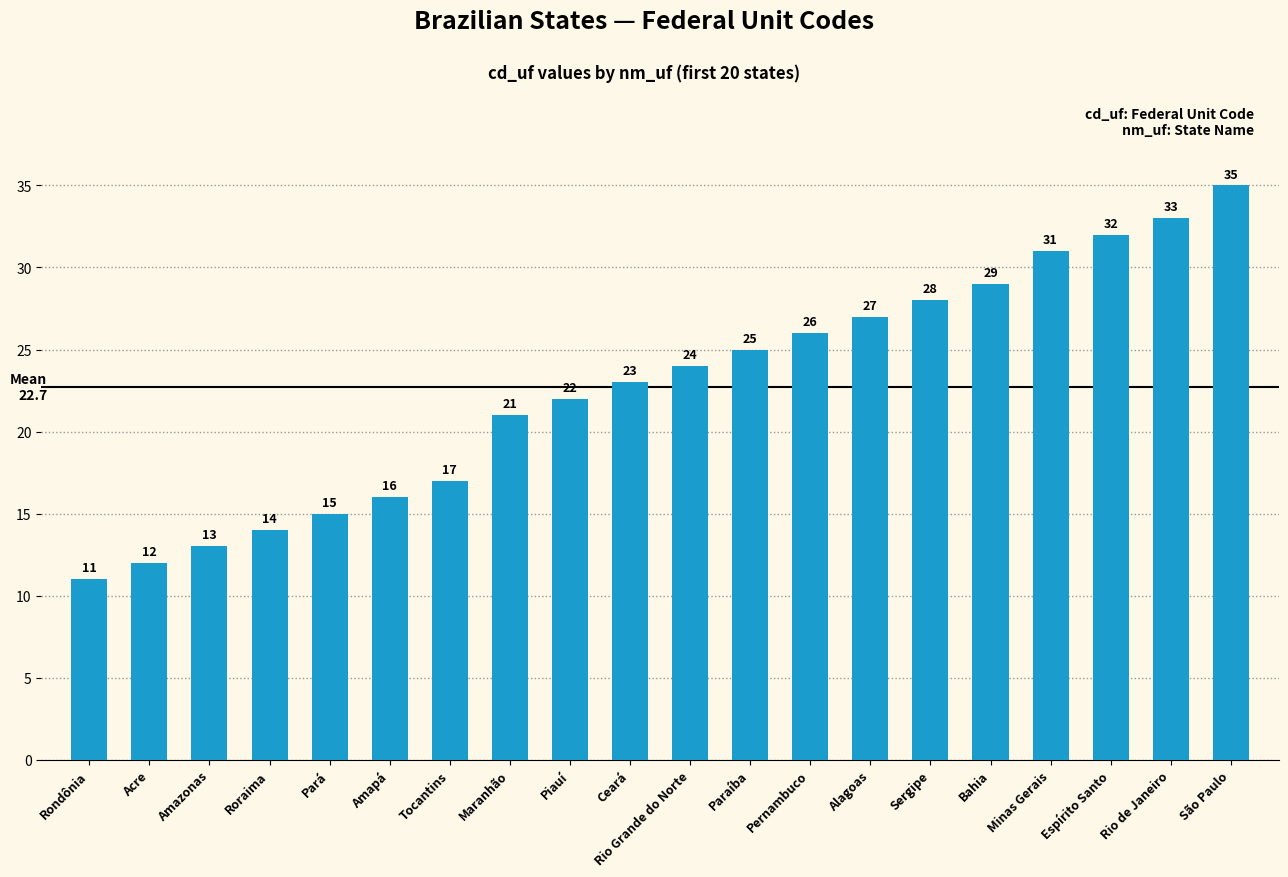

Between Amazonas and Roraima, which is larger?

Roraima